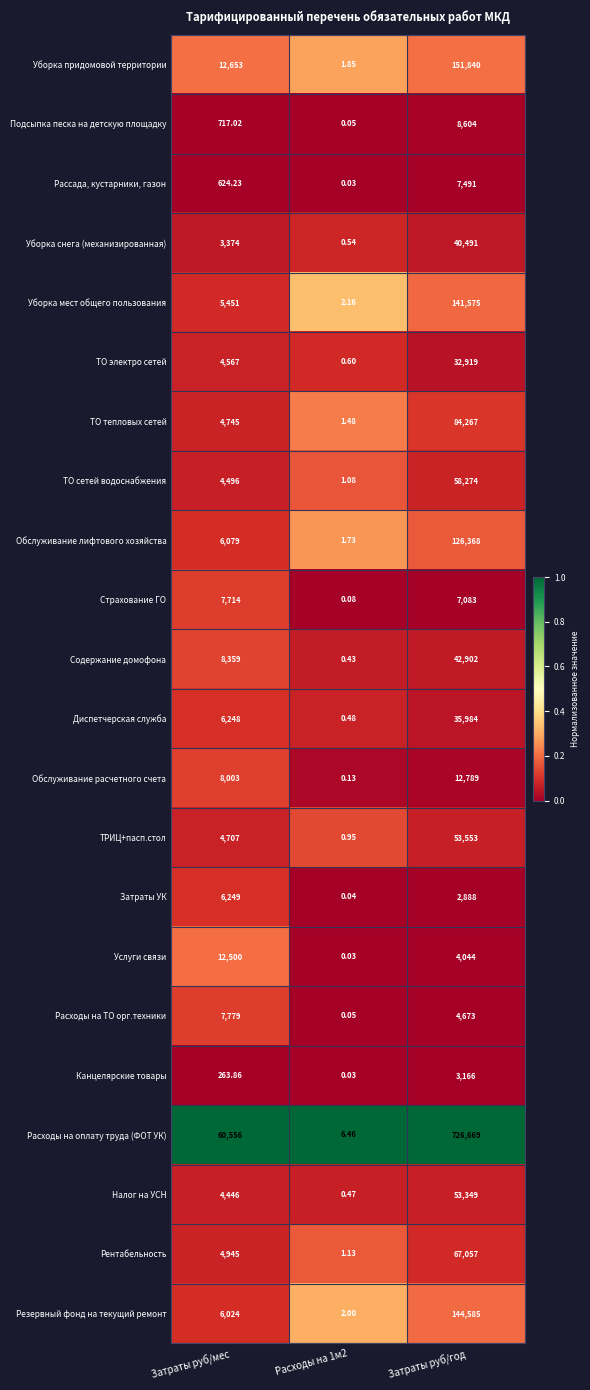

Which series has the widest spread of values?

Расходы на оплату труда (ФОТ УК)